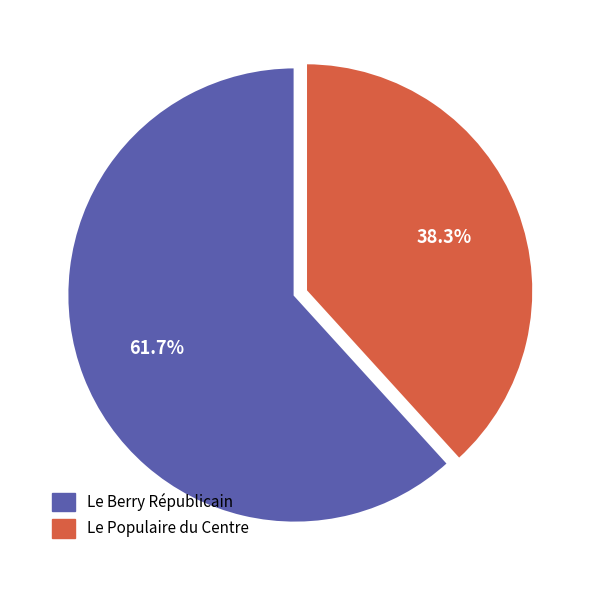

Is there any slice that represents more than half of the pie?

Yes